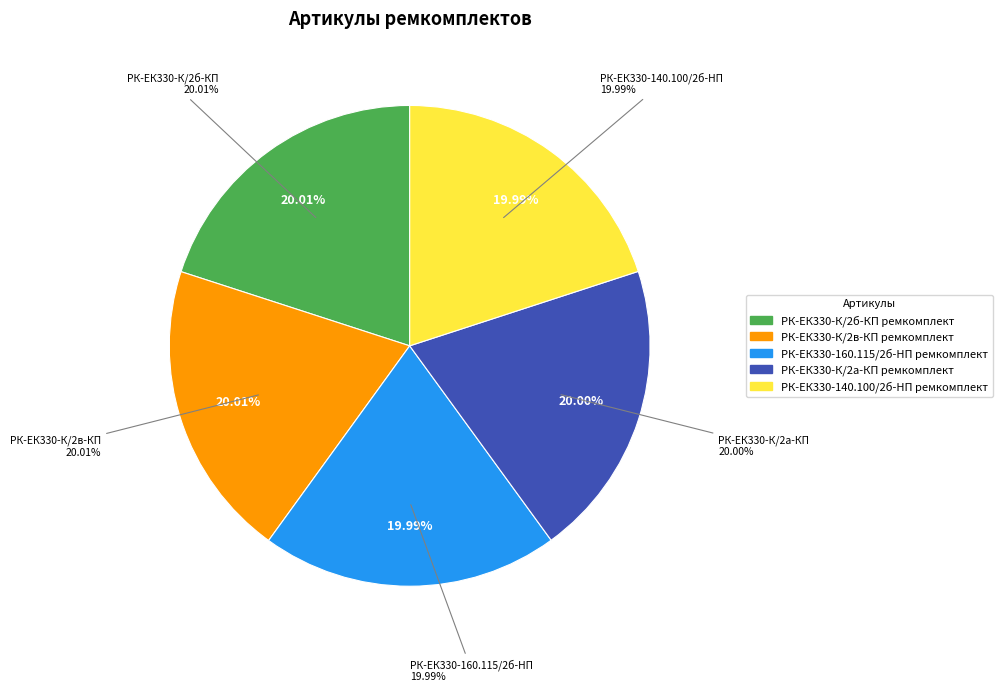

Do РК-ЕК330-К/2а-КП ремкомплект and РК-ЕК330-160.115/2б-HП ремкомплект together represent more than half of the pie?

No